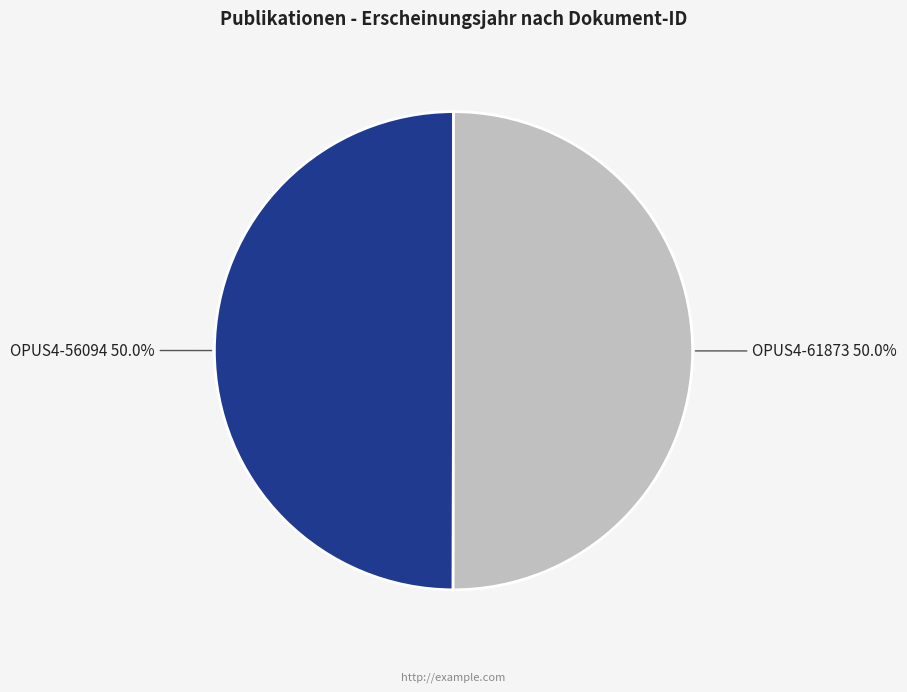

What is the smallest slice in the pie chart?

OPUS4-56094